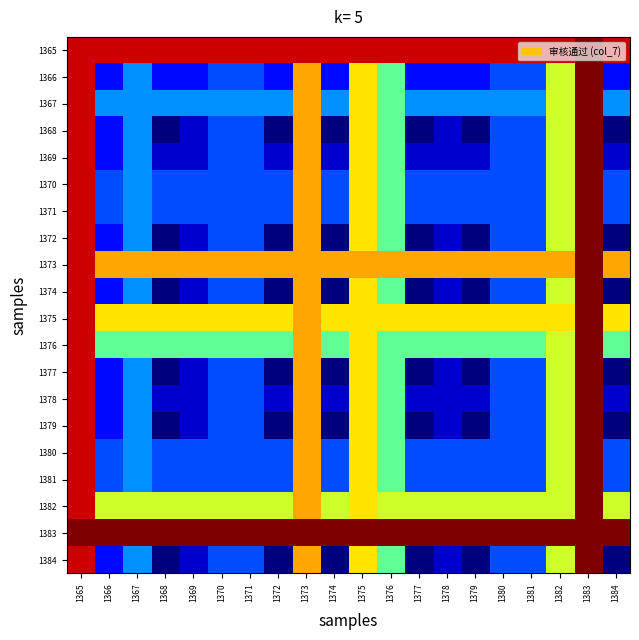

What is the difference between the highest and lowest values at 1365?

0.1